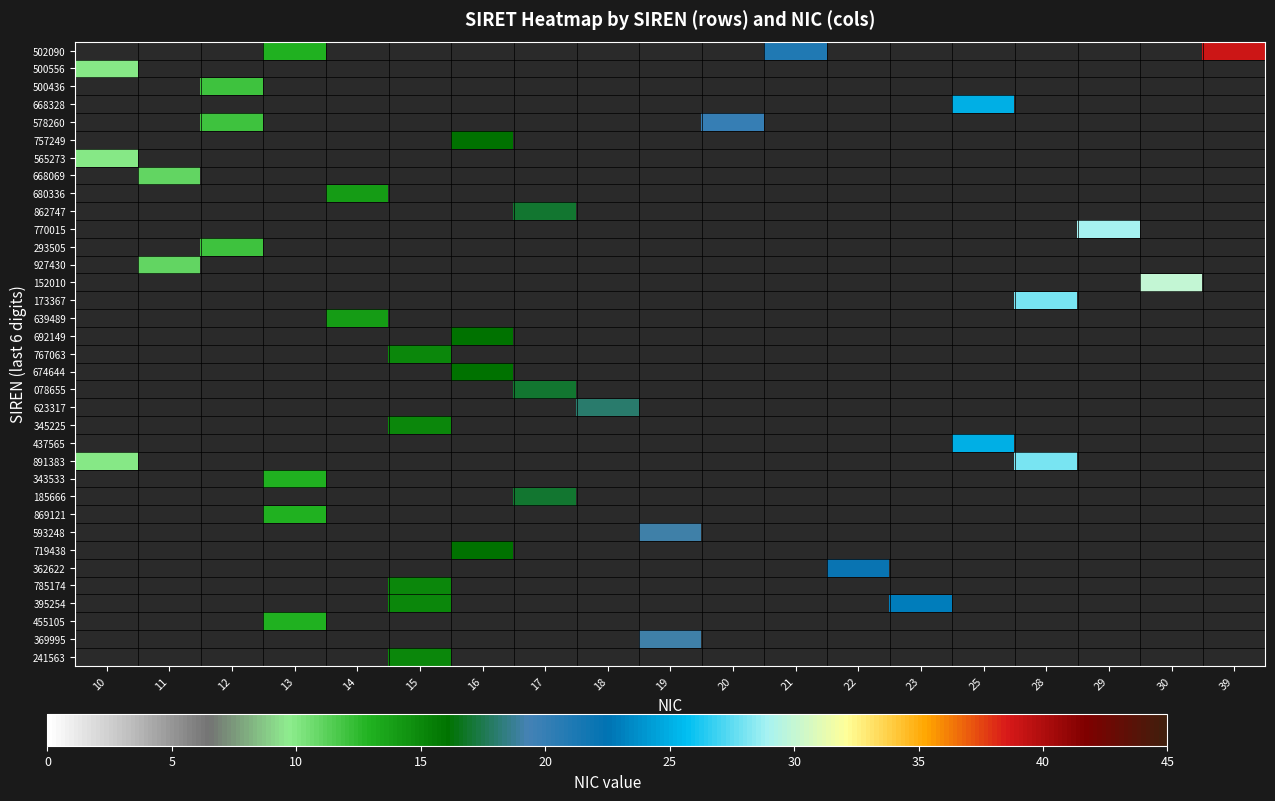

What is the maximum value shown in the chart?

39.0